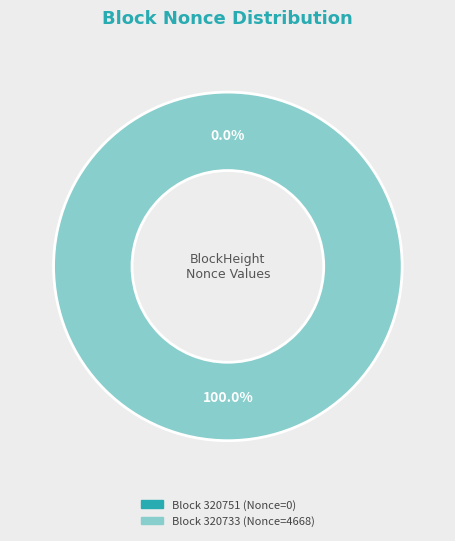

Is there any slice that represents more than half of the pie?

Yes